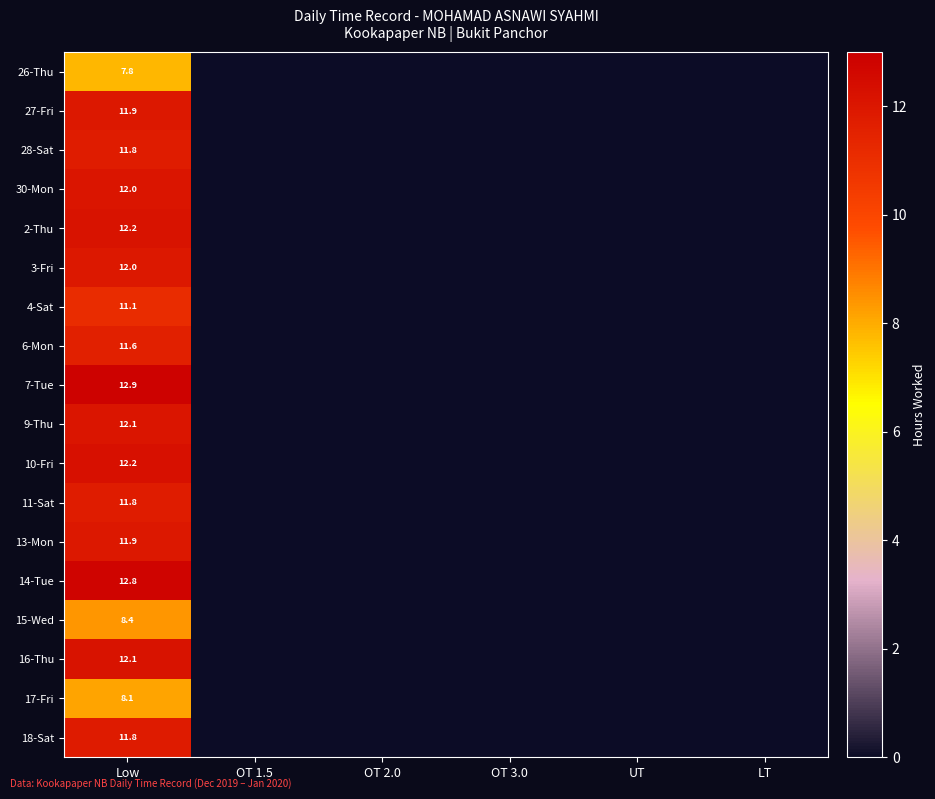

The value of 30-Mon at Low is 12.0. True or false?

True